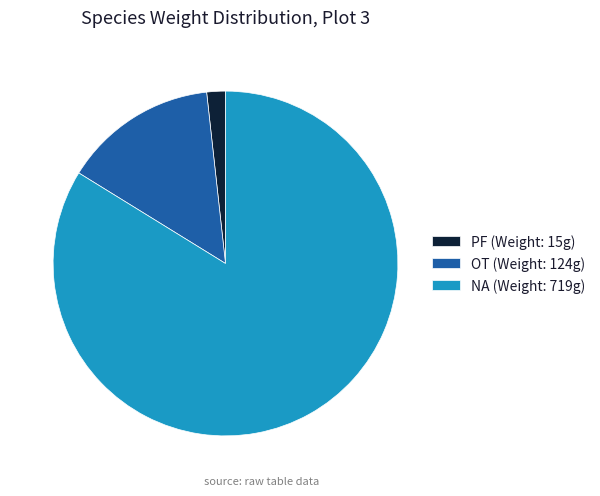

Rank the categories by value from lowest to highest.

PF (Weight: 15g), OT (Weight: 124g), NA (Weight: 719g)